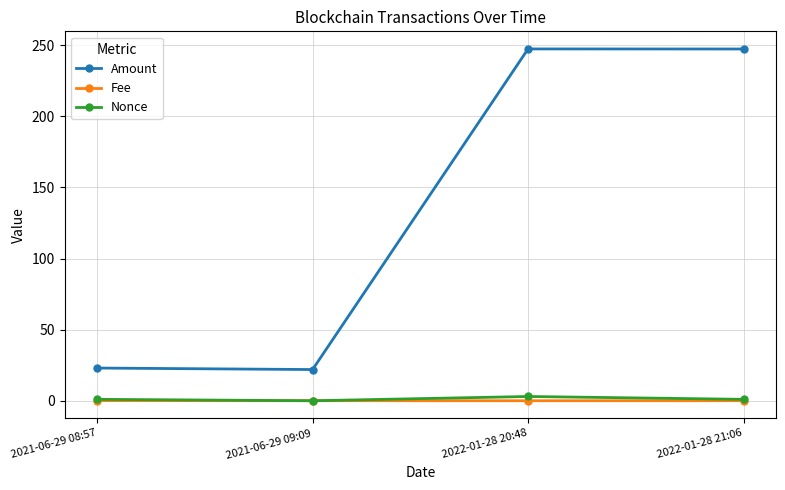

At which category does Amount reach its first local valley?

2021-06-29 09:09